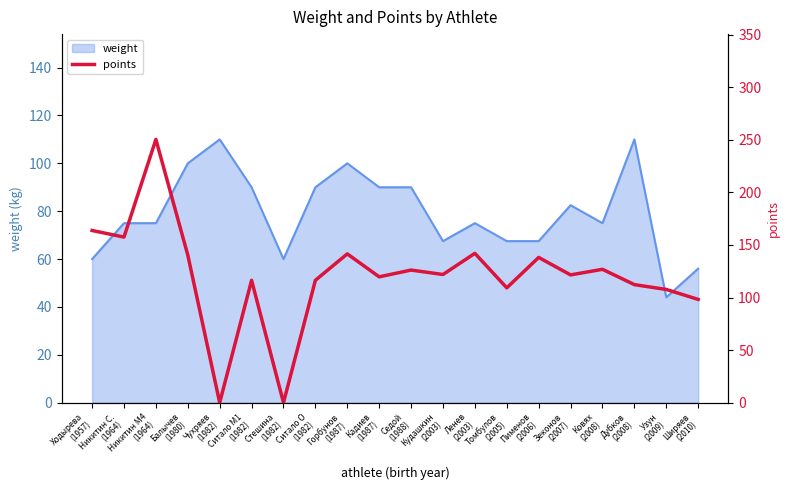

Rank the categories by value from highest to lowest.

Никитин M4
(1964), Ходырева
(1957), Никитин С.
(1964), Ленев
(2003), Горбунов
(1987), Балычев
(1980), Пименов
(2006), Ковях
(2008), Седой
(1988), Кудашкин
(2003), Зеконов
(2007), Кадиев
(1987), Ситало M1
(1982), Ситало O
(1982), Дубков
(2008), Томбулов
(2005), Узун
(2009), Ширяев
(2010), Чухряев
(1982), Стешина
(1982)